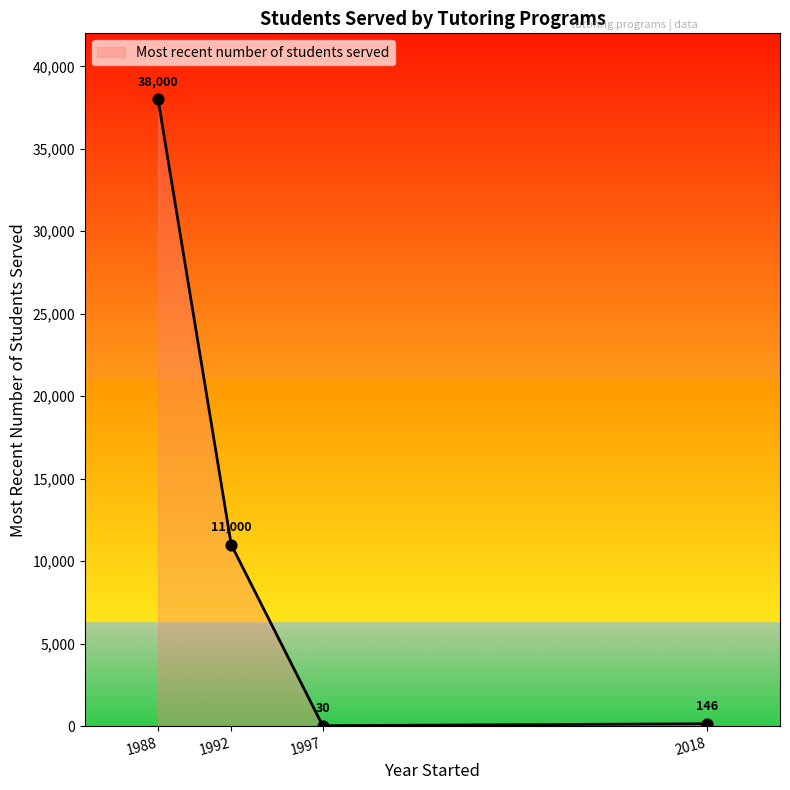

Approximately how many times larger is the value at 1992 compared to 1988?

0.3